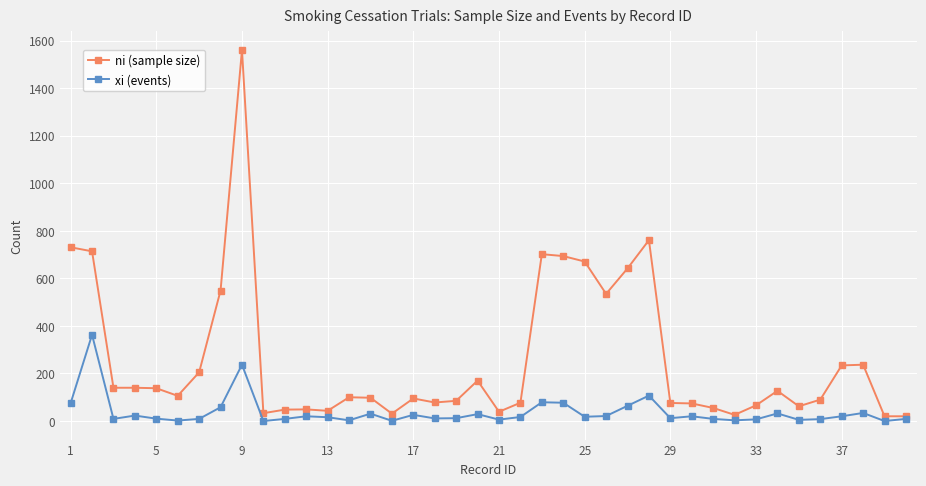

True or false: ni (sample size) has more than 0 points higher than both neighbors.

True